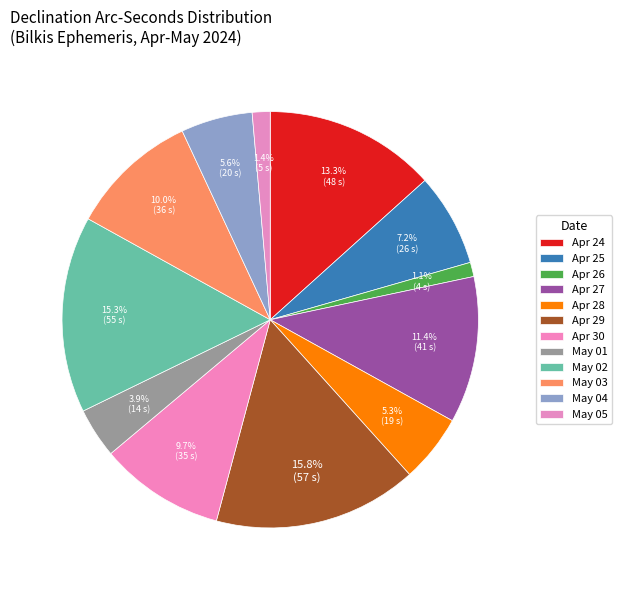

Count the number of slices in the pie.

12